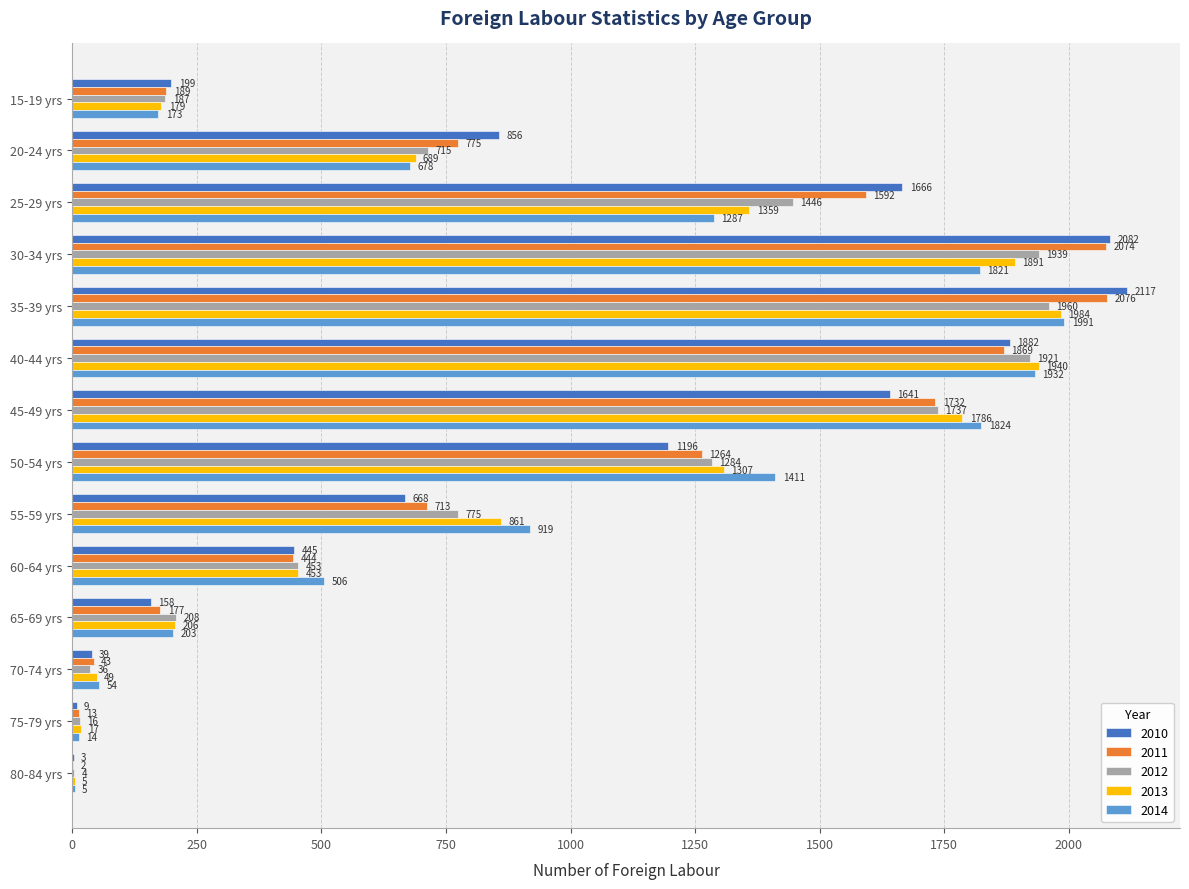

What is the highest value of the 2011 series?

2076